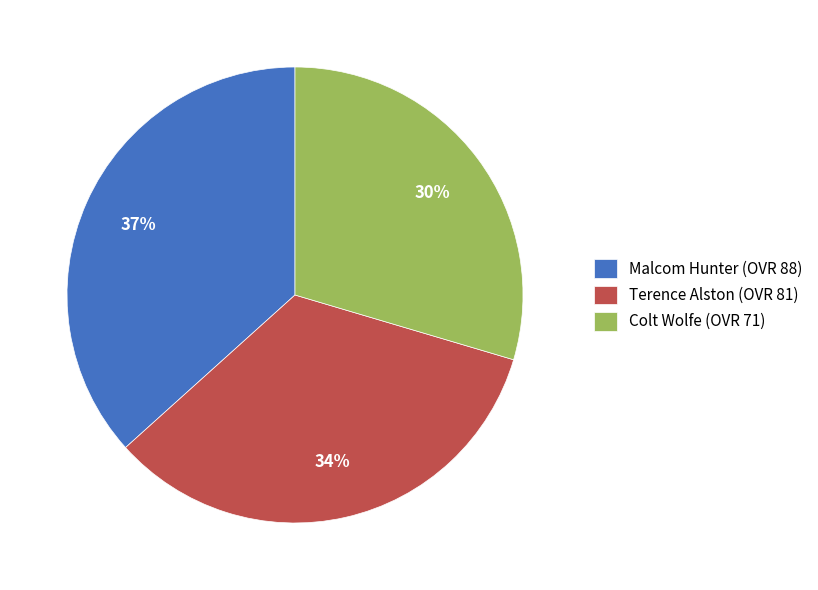

How many slices are in this pie chart?

3